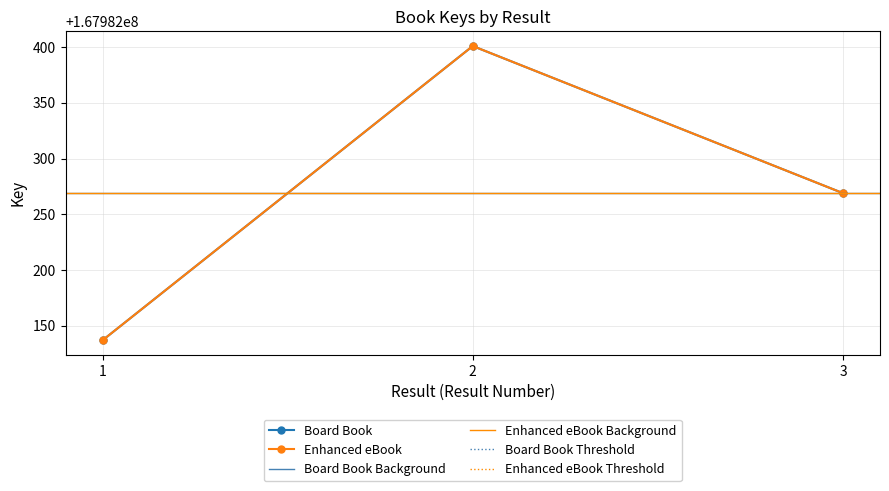

Which series has the largest range (max minus min)?

Board Book